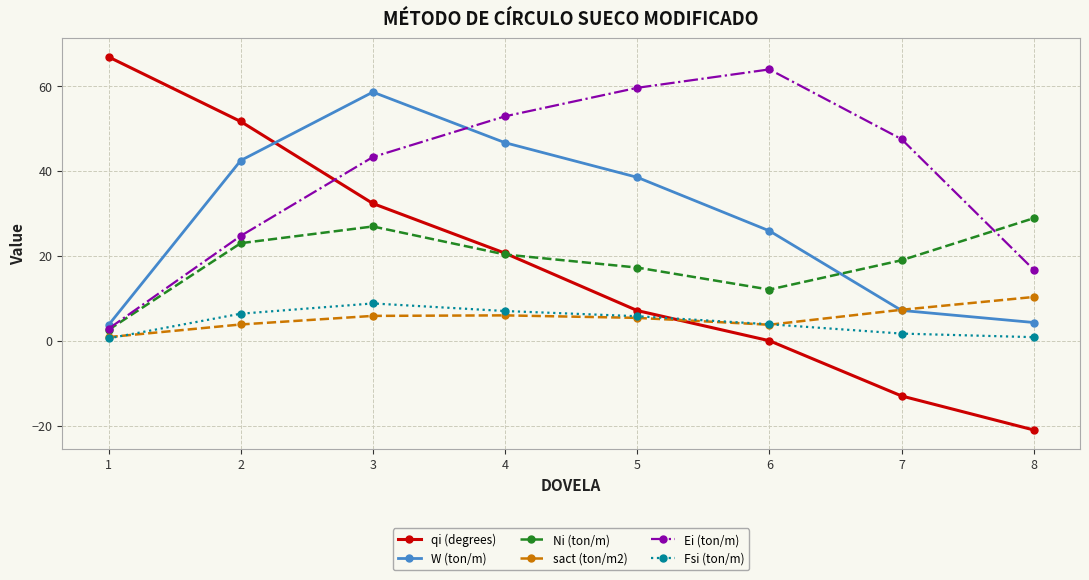

Which category has the highest value in the Ni (ton/m) series?

8